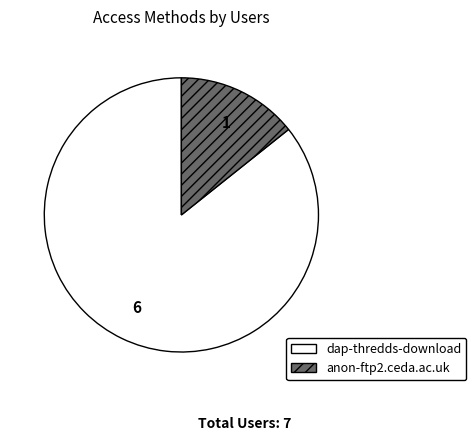

Is it true that anon-ftp2.ceda.ac.uk is 1% of the pie?

False